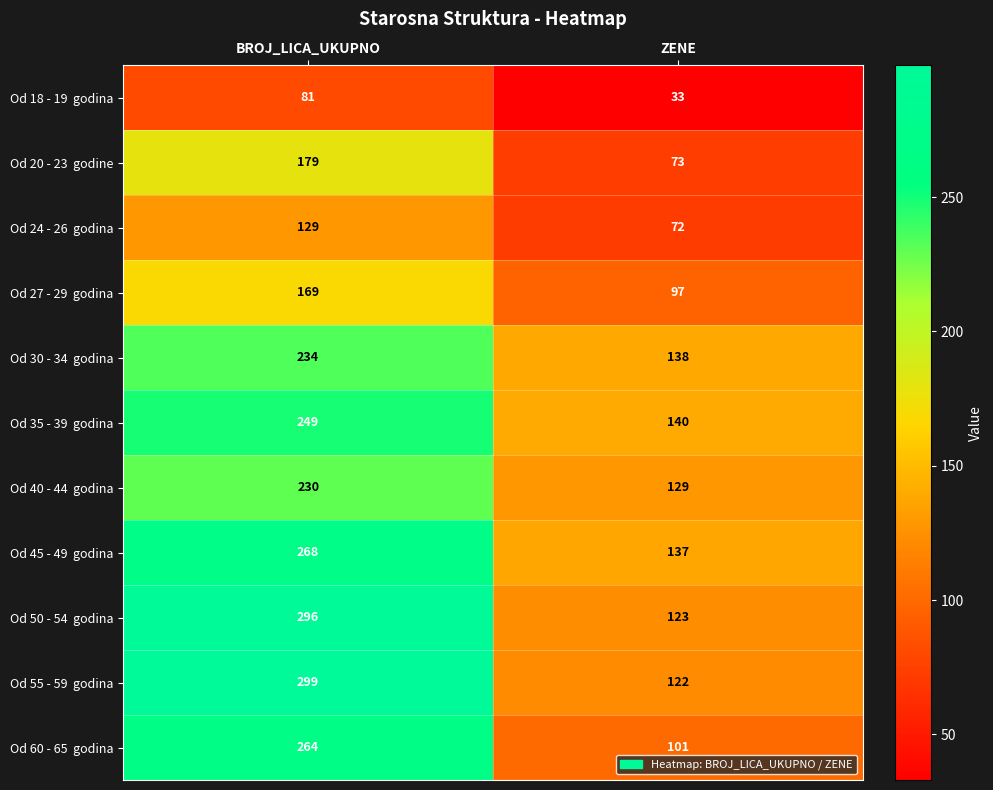

How many series are shown in this chart?

11